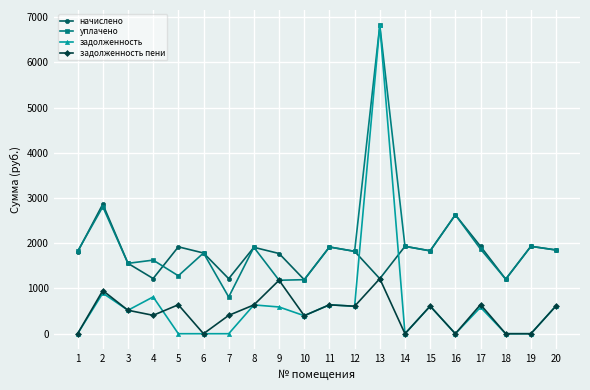

What is the greatest value displayed?

6816.2